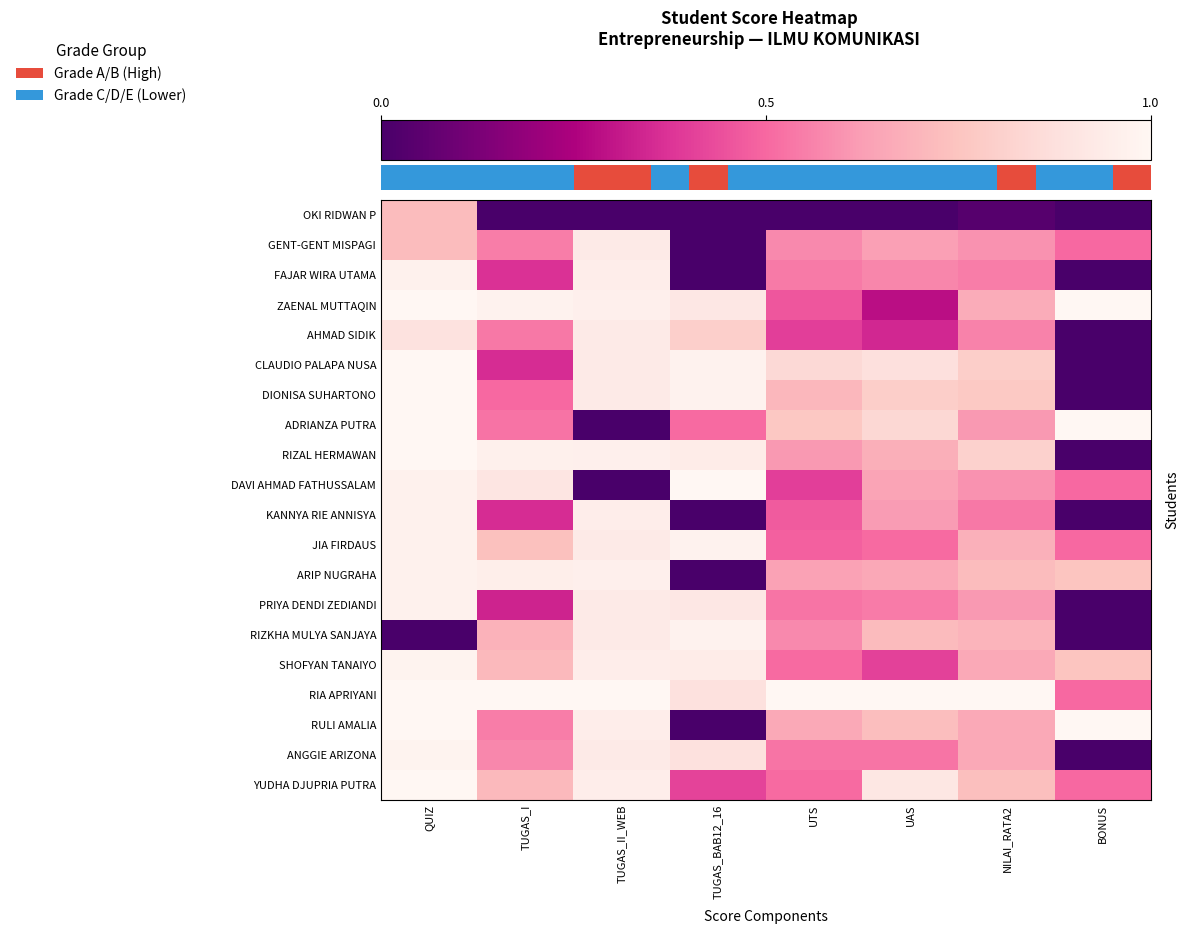

What is the sum of the ARIP NUGRAHA values at BONUS and NILAI_RATA2?

1.5